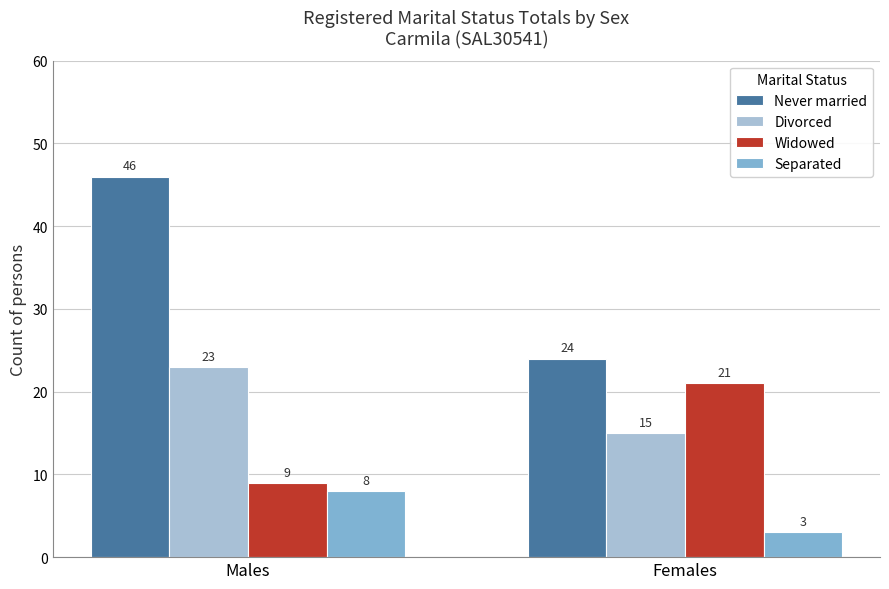

At which label is Widowed closest to 15?

Males